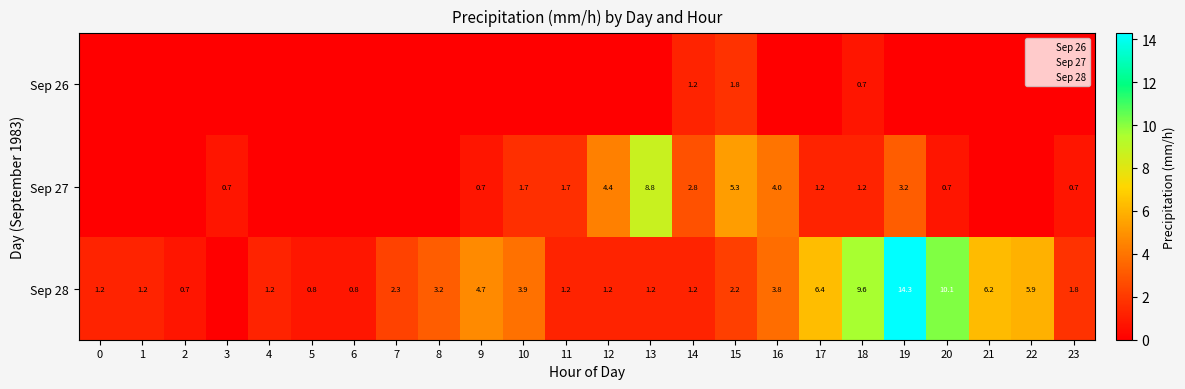

Rank the series at 18 from lowest to highest value.

26, 27, 28